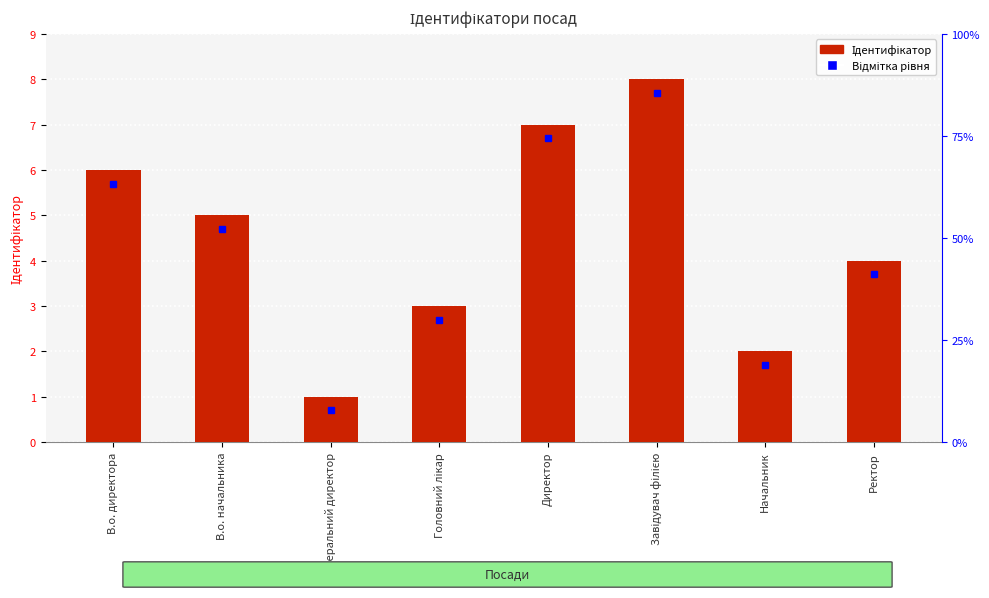

What is the sum of the values at Головний лікар and Завідувач філією?

11